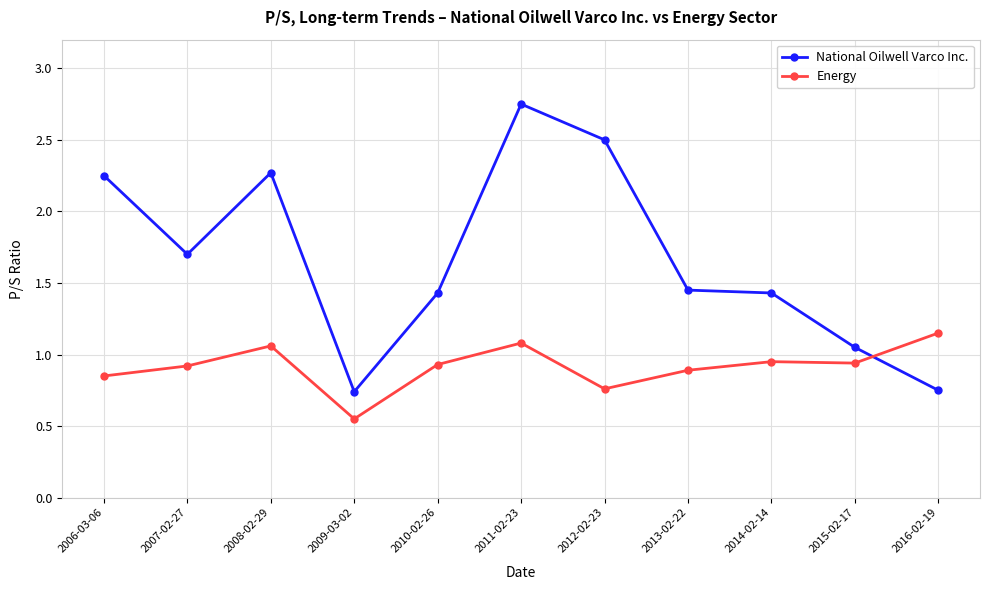

List the series in order of their peak value, highest first.

National Oilwell Varco Inc., Energy